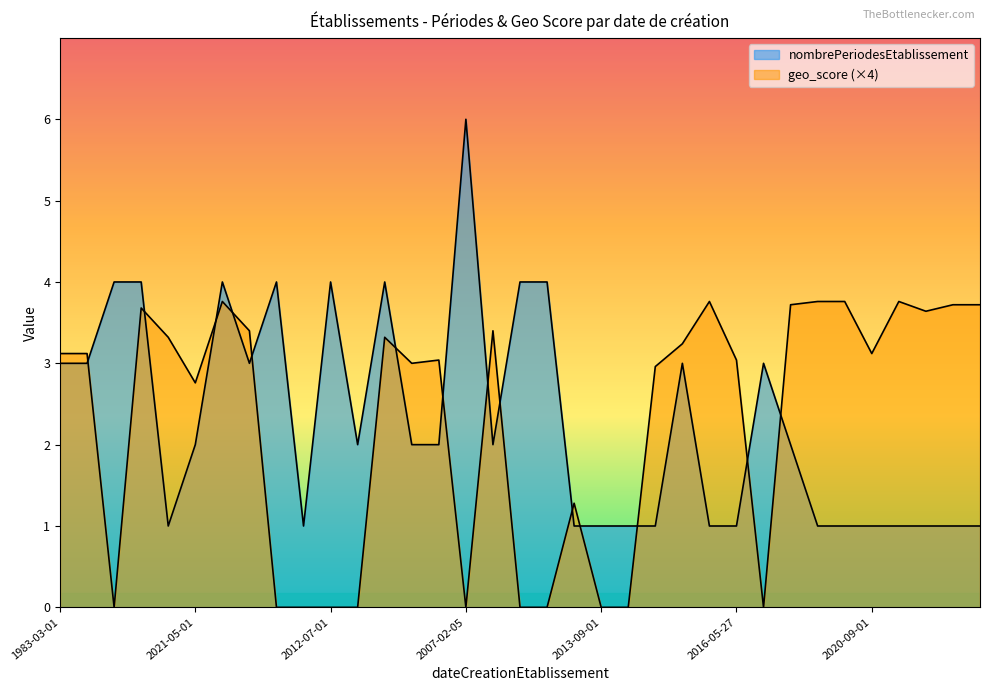

True or false: geo_score has more than 2 interior local peaks.

True